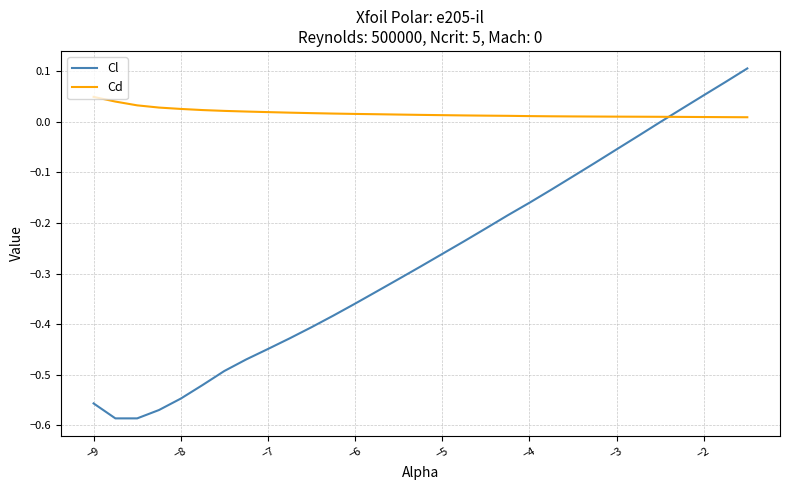

List the series in order of their overall mean, lowest first.

Cl, Cd